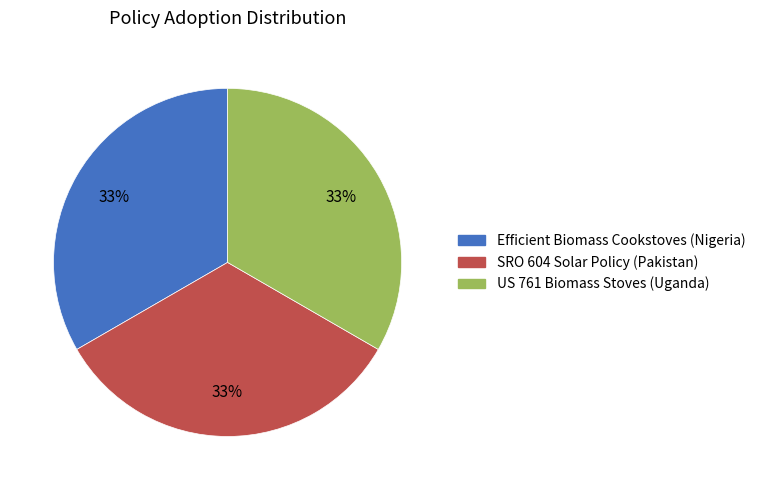

To the nearest percent, what is the average slice percentage?

33%